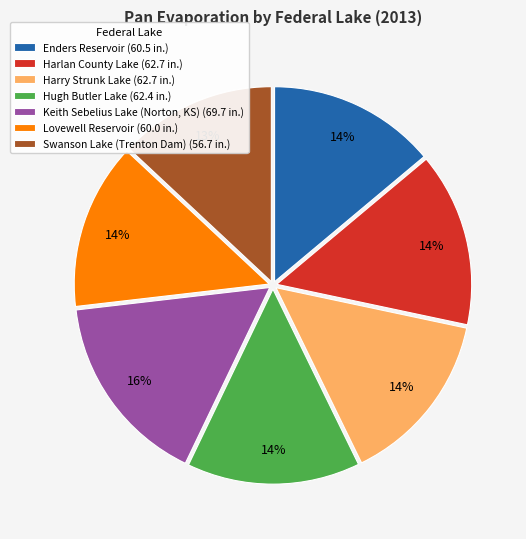

What is the largest slice in the pie chart?

Keith Sebelius Lake (Norton, KS)